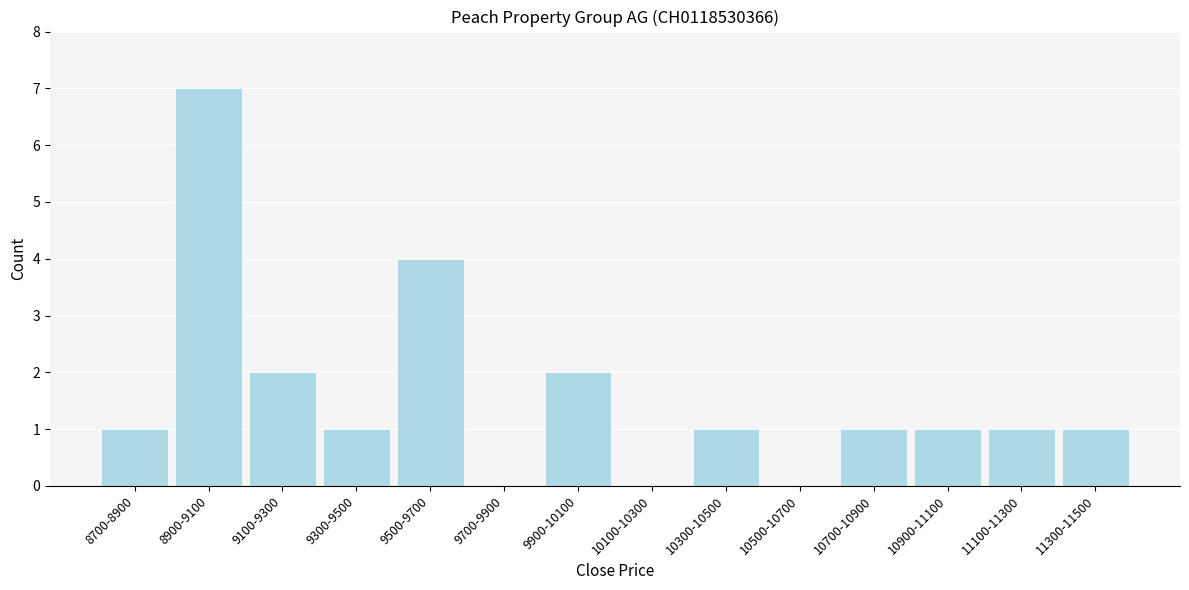

Reading right to left, list all the values displayed in this chart.

11300-11500=1	11100-11300=1	10900-11100=1	10700-10900=1	10500-10700=0	10300-10500=1	10100-10300=0	9900-10100=2	9700-9900=0	9500-9700=4	9300-9500=1	9100-9300=2	8900-9100=7	8700-8900=1